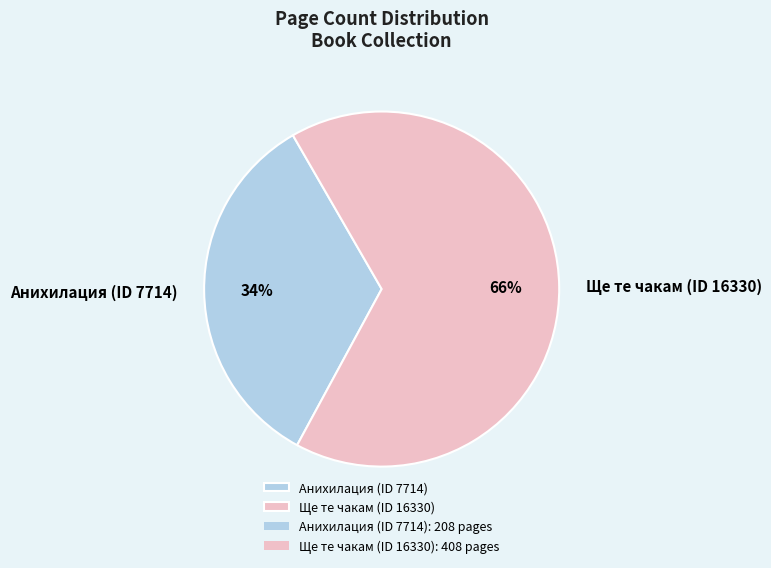

What percentage is the Ще те чакам (ID 16330) slice, to the nearest percent?

66%